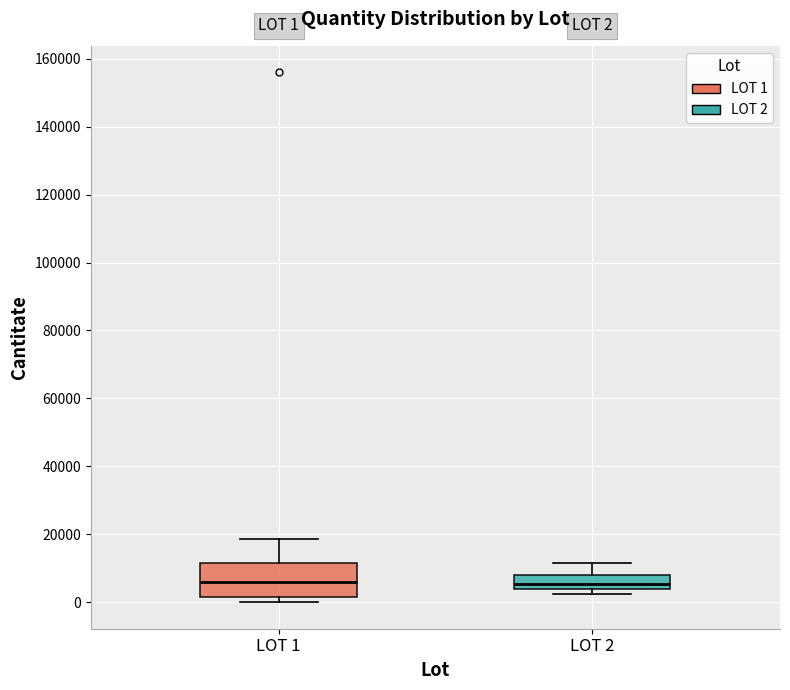

Comparing the boxes themselves (not the whiskers), which one is the tallest?

LOT 1